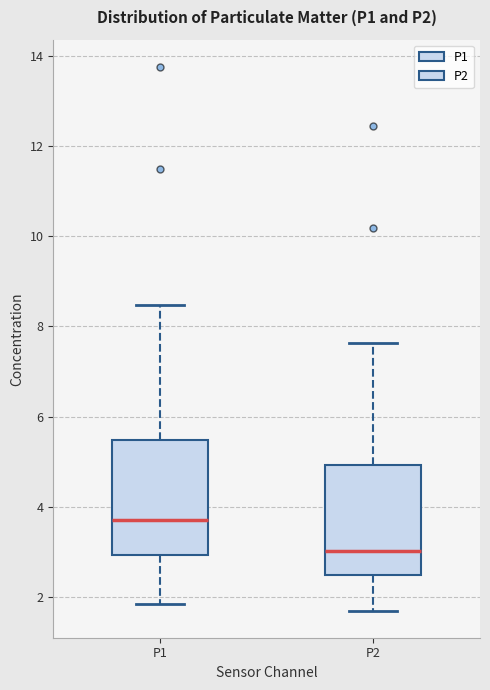

Which box's median line is the highest?

P1